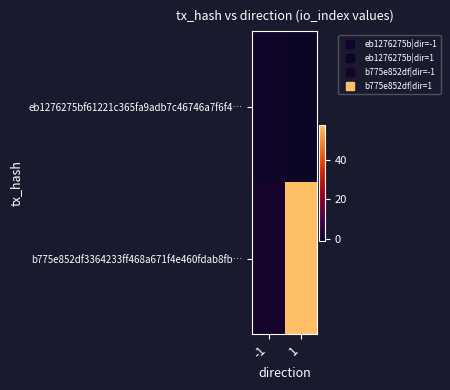

Which has a higher value, -1 or 1?

-1